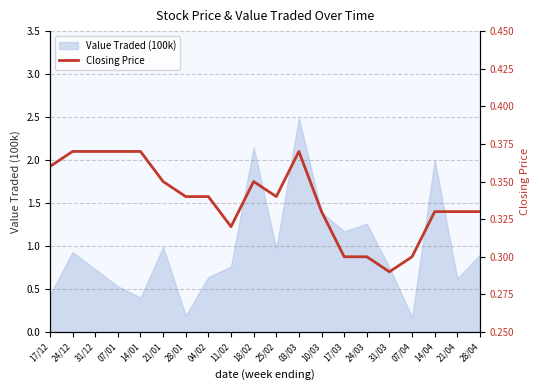

Where is the data nearest to the value 0?

31/03